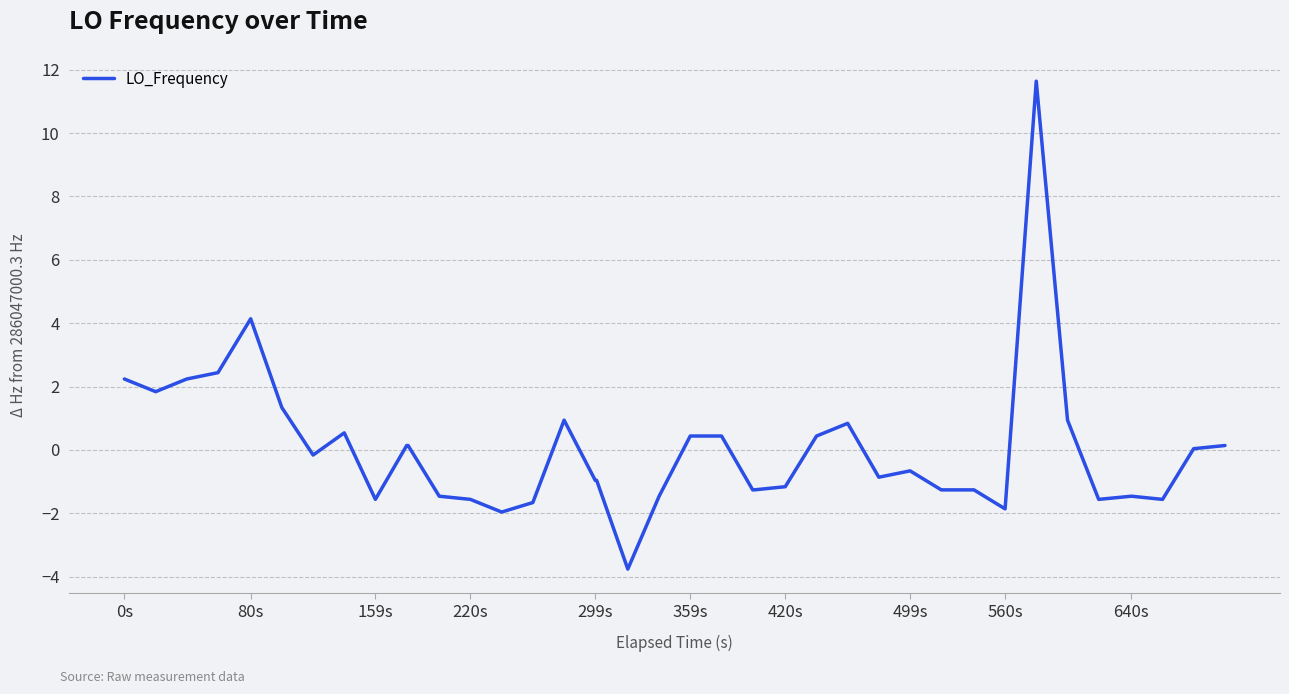

What is the maximum value shown in the chart?

11.6